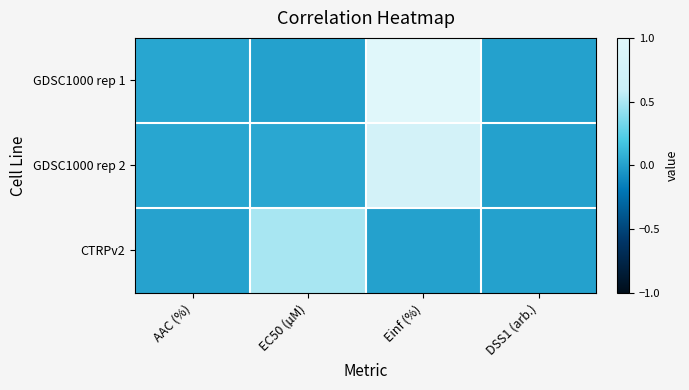

Which has a higher value, DSS1 (arb.) or EC50 (µM)?

EC50 (µM)